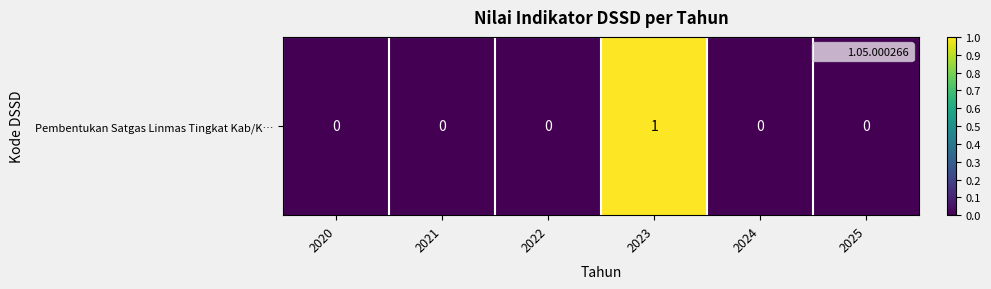

Is it true that the value at 2023 is 1?

True